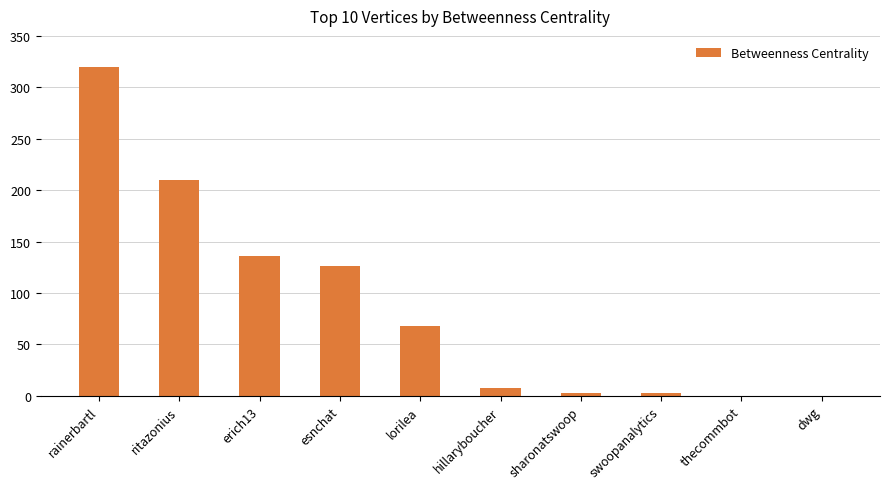

Which label corresponds to the largest value in the chart?

rainerbartl